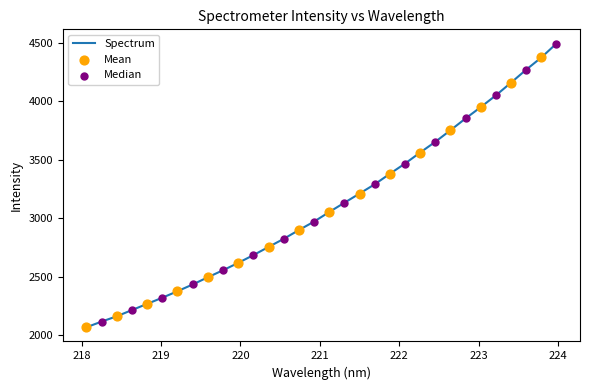

What is the difference between the maximum and minimum values?

2427.5